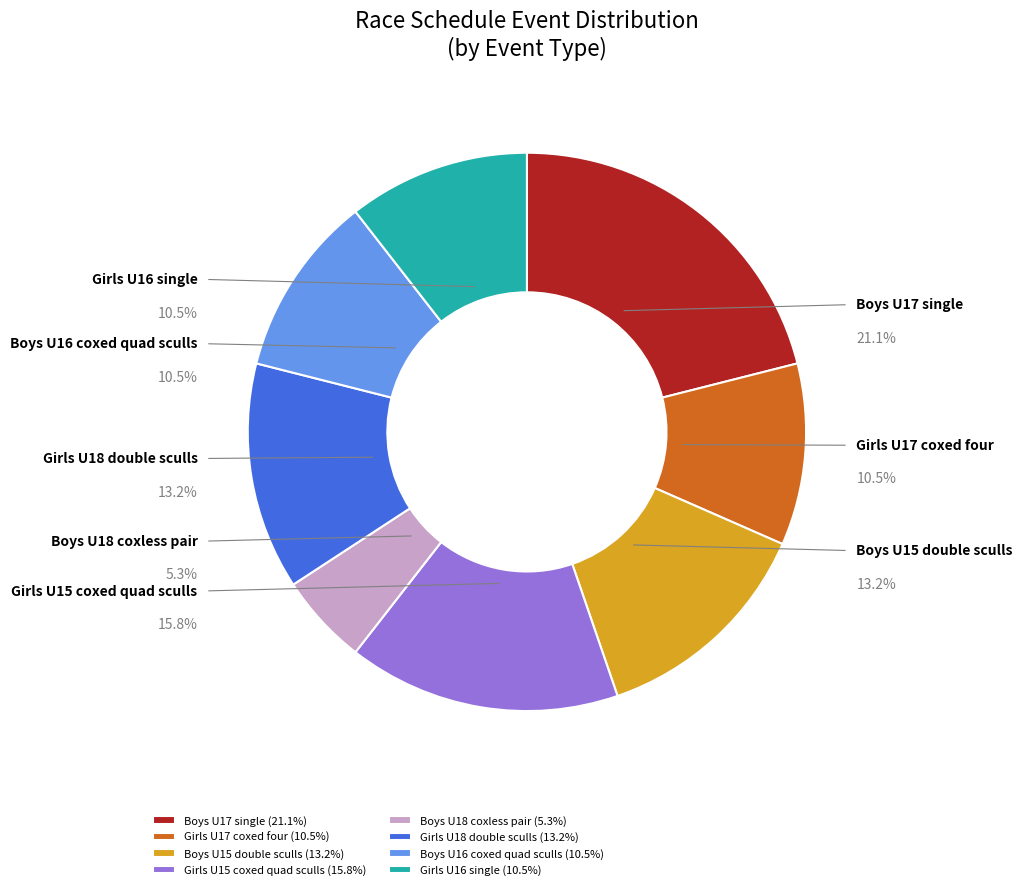

What percentage do Girls U17 coxed four and Boys U15 double sculls together represent?

23.7%